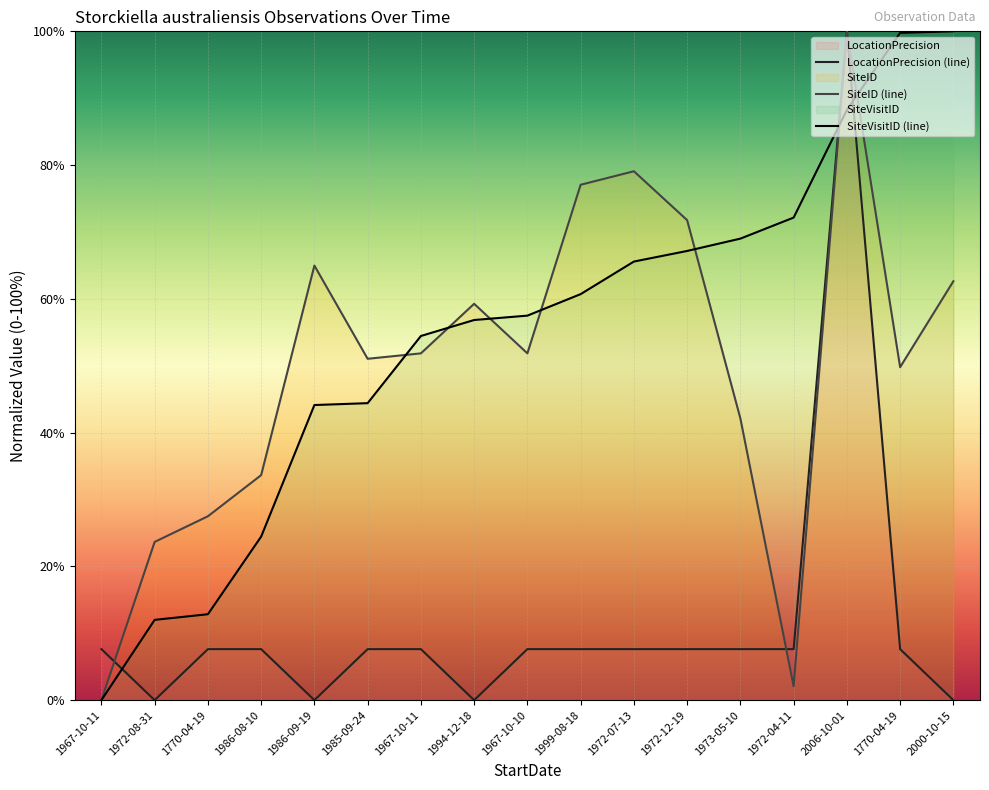

The value of SiteID (line) at 2006-10-01 is 100.0. True or false?

True